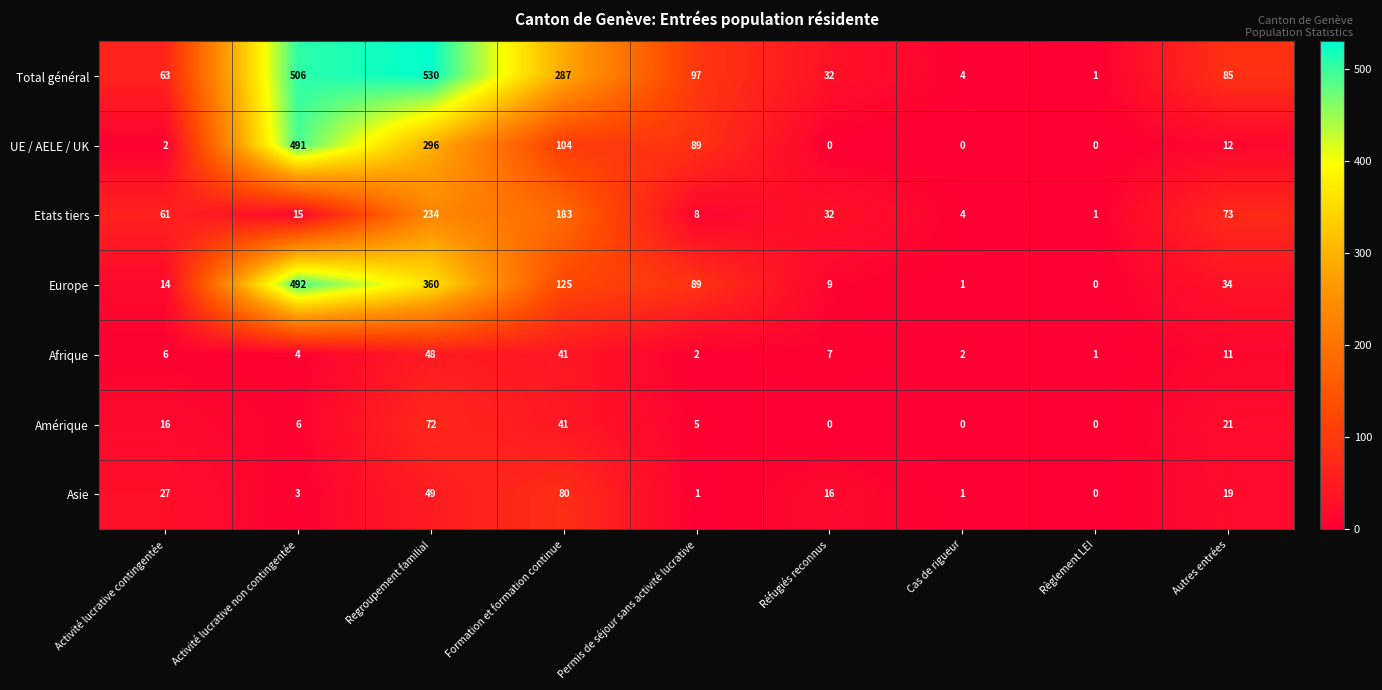

Between Regroupement familial and Permis de séjour sans activité lucrative, which series saw the biggest shift?

Total général